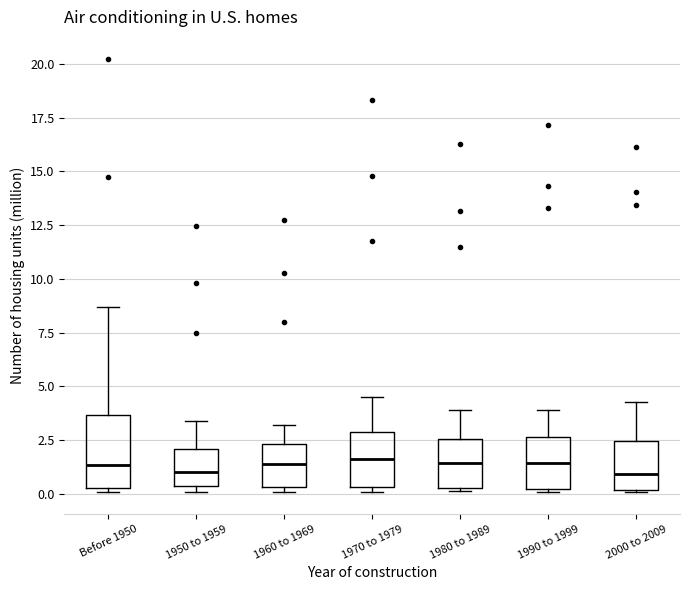

Where is the lower edge of the box for 1990 to 1999 on the y-axis? The values are not printed on the chart, so give them approximately, as read against the axis.

0.0